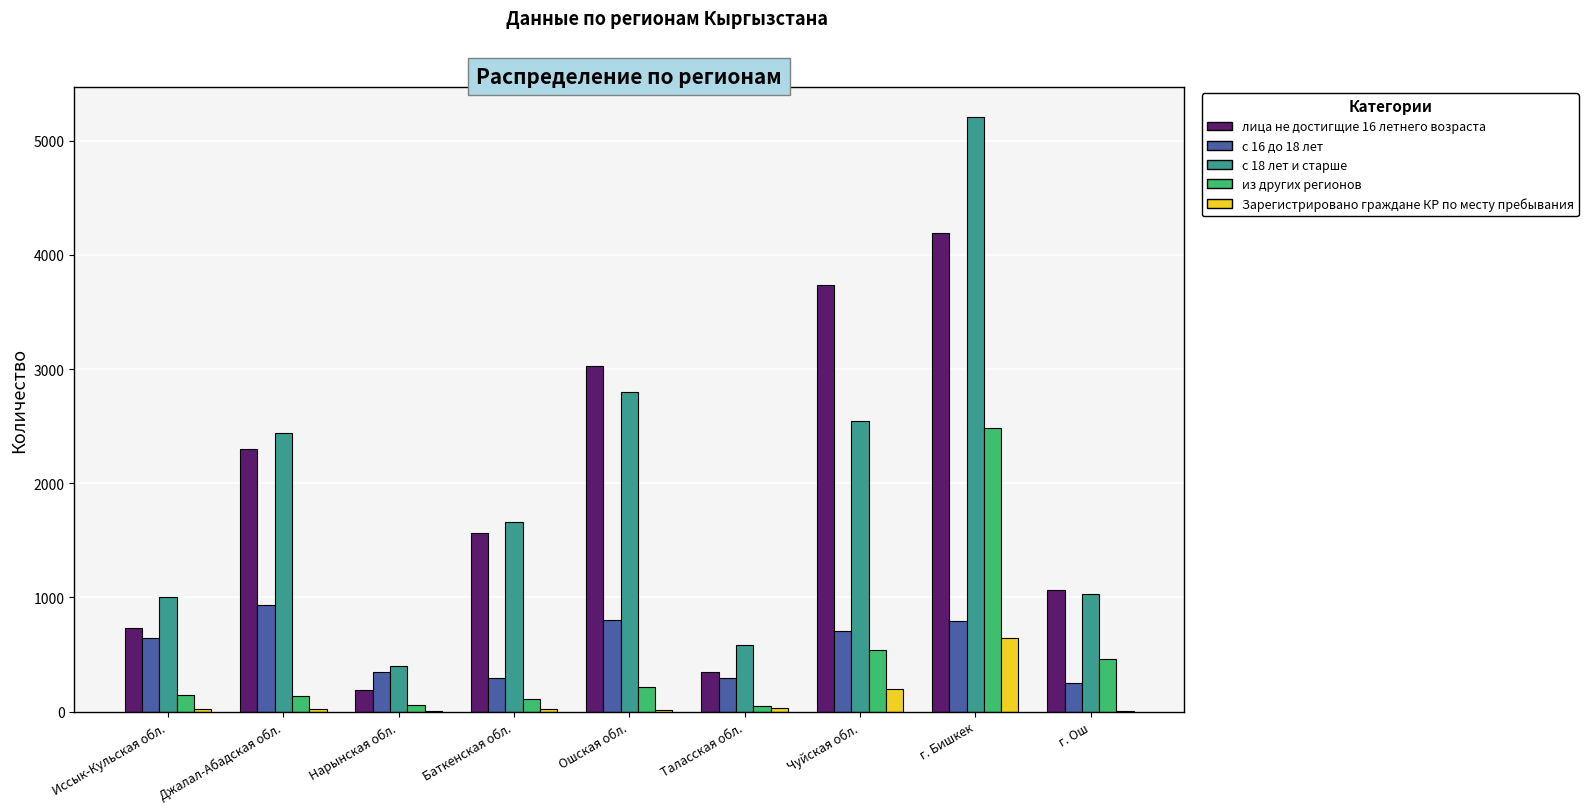

At which category is the sum across all series the highest?

г. Бишкек